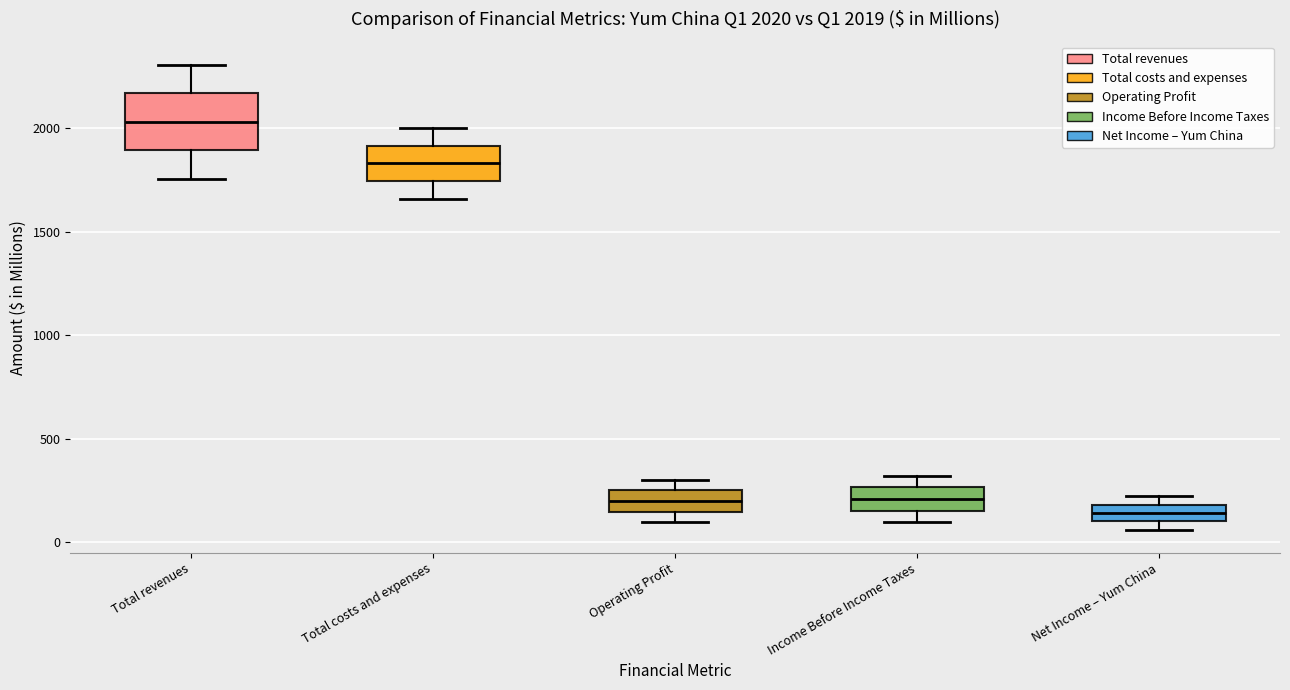

Comparing the boxes themselves (not the whiskers), which one is the tallest?

Total revenues